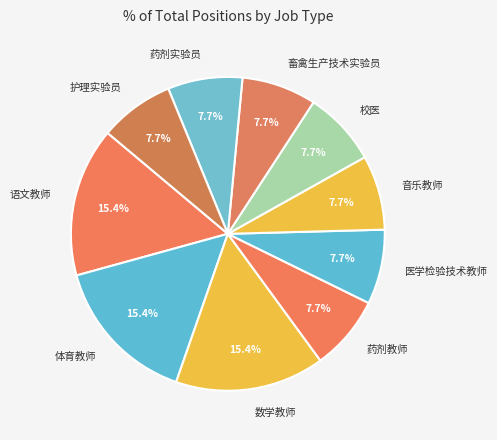

Which has a higher value, 校医 or 语文教师?

语文教师